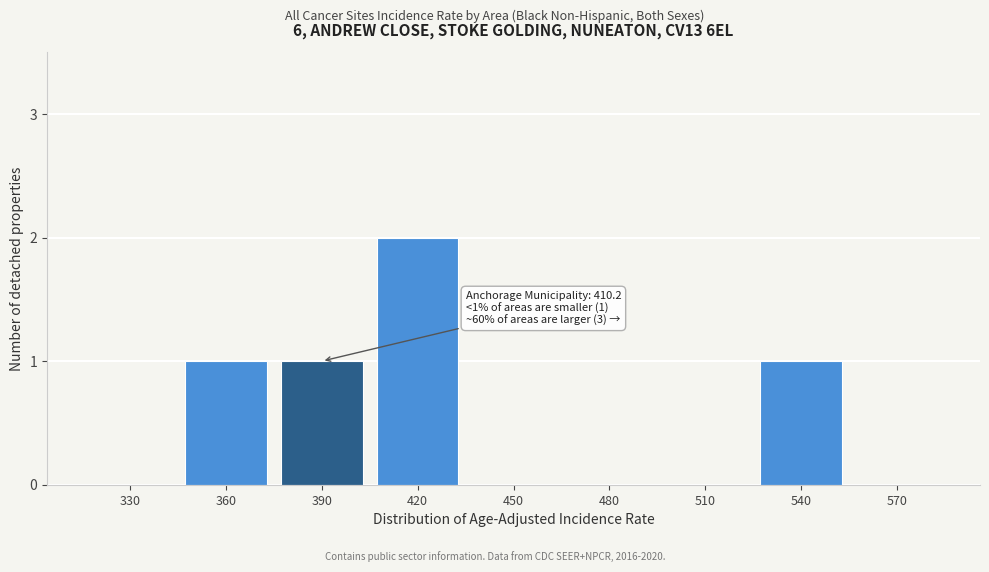

Reading left to right, list all the values displayed in this chart.

330=0	360=1	390=1	420=2	450=0	480=0	510=0	540=1	570=0